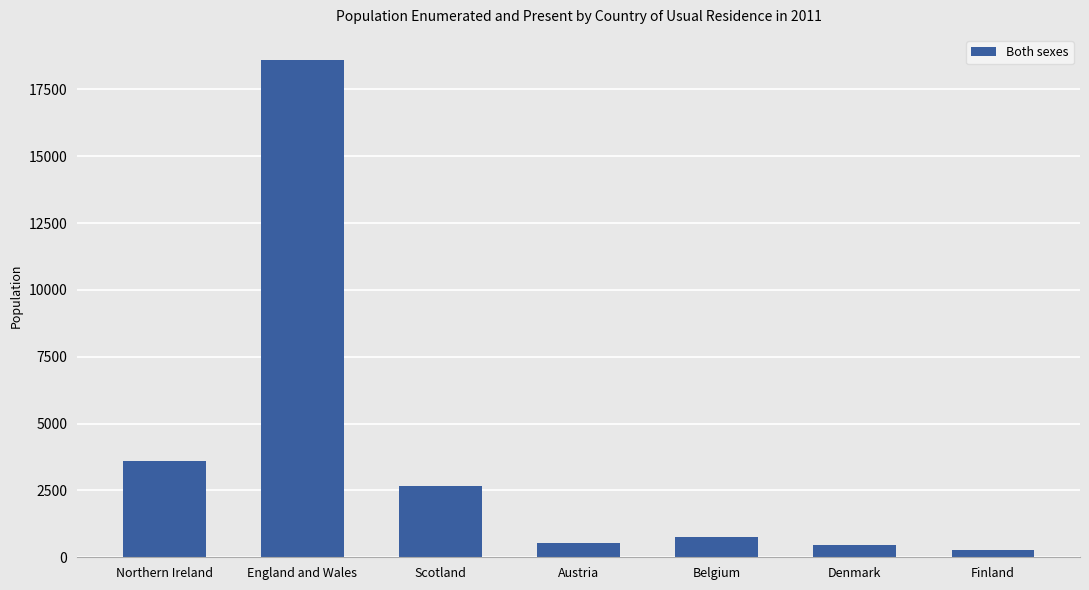

What is the approximate value at Belgium, to the nearest 50?

750